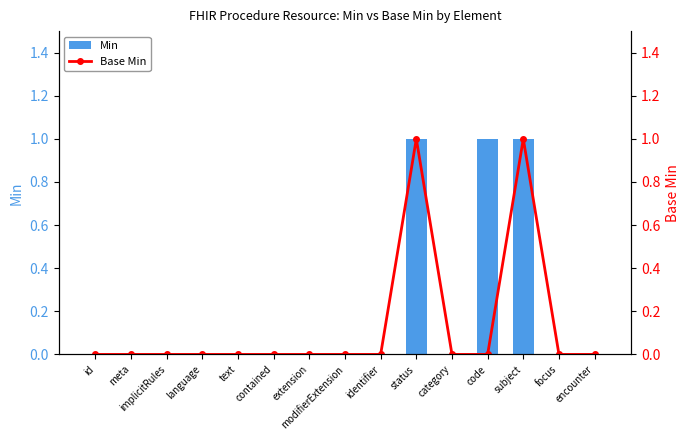

Between implicitRules and identifier, which series saw the biggest shift?

Min